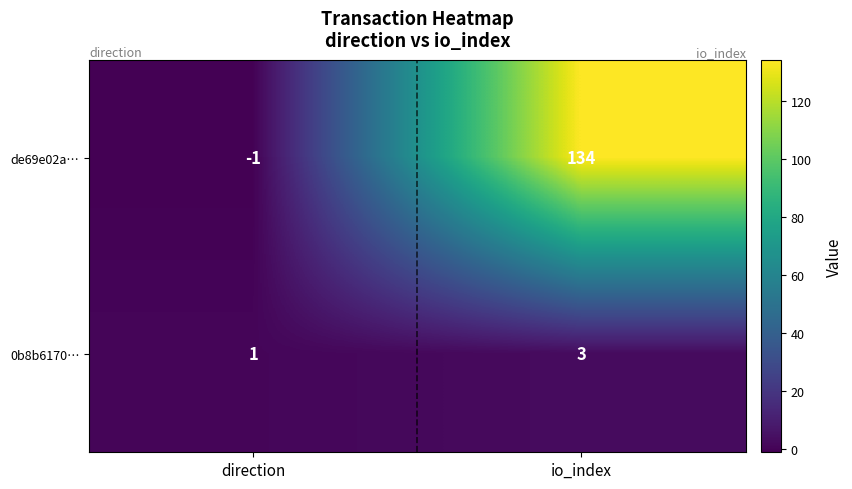

True or false: 0b8b6170… has a value of 1 at io_index.

False